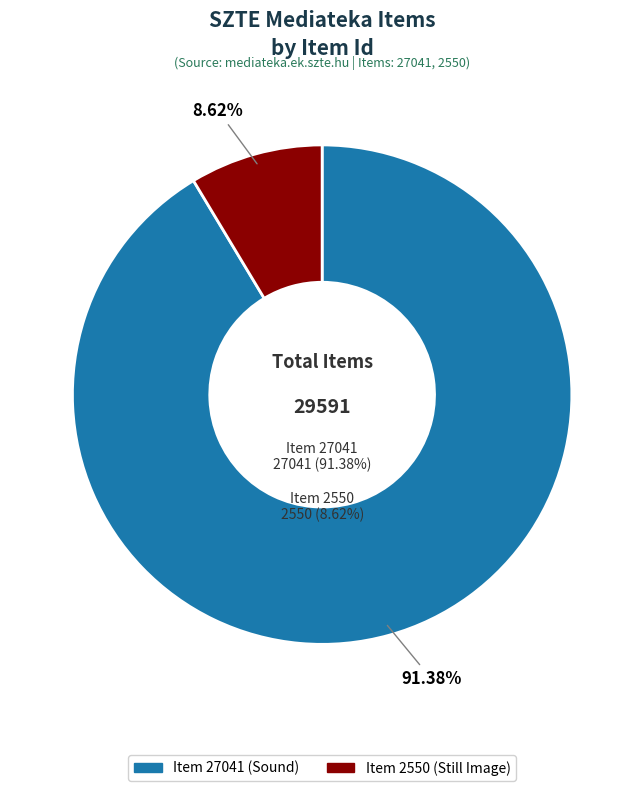

To the nearest percent, what is the difference between the Item 27041 (Sound) and Item 2550 (Still Image) slice percentages?

83%